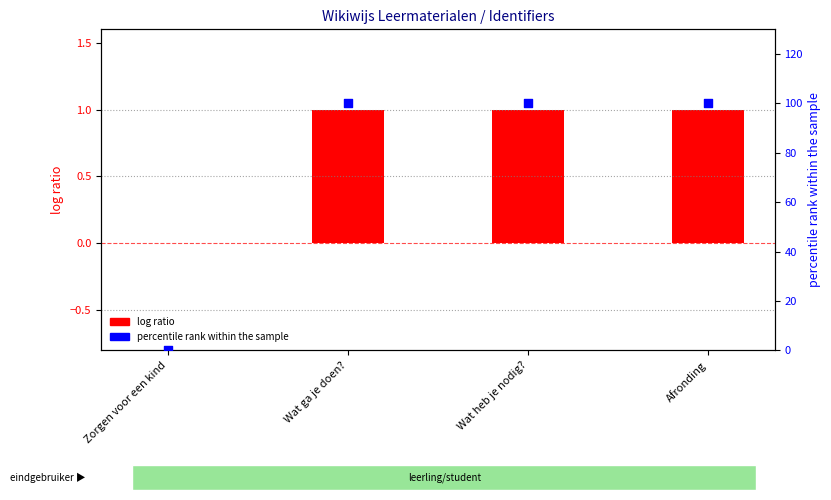

What is the total value across all series at Afronding?

101